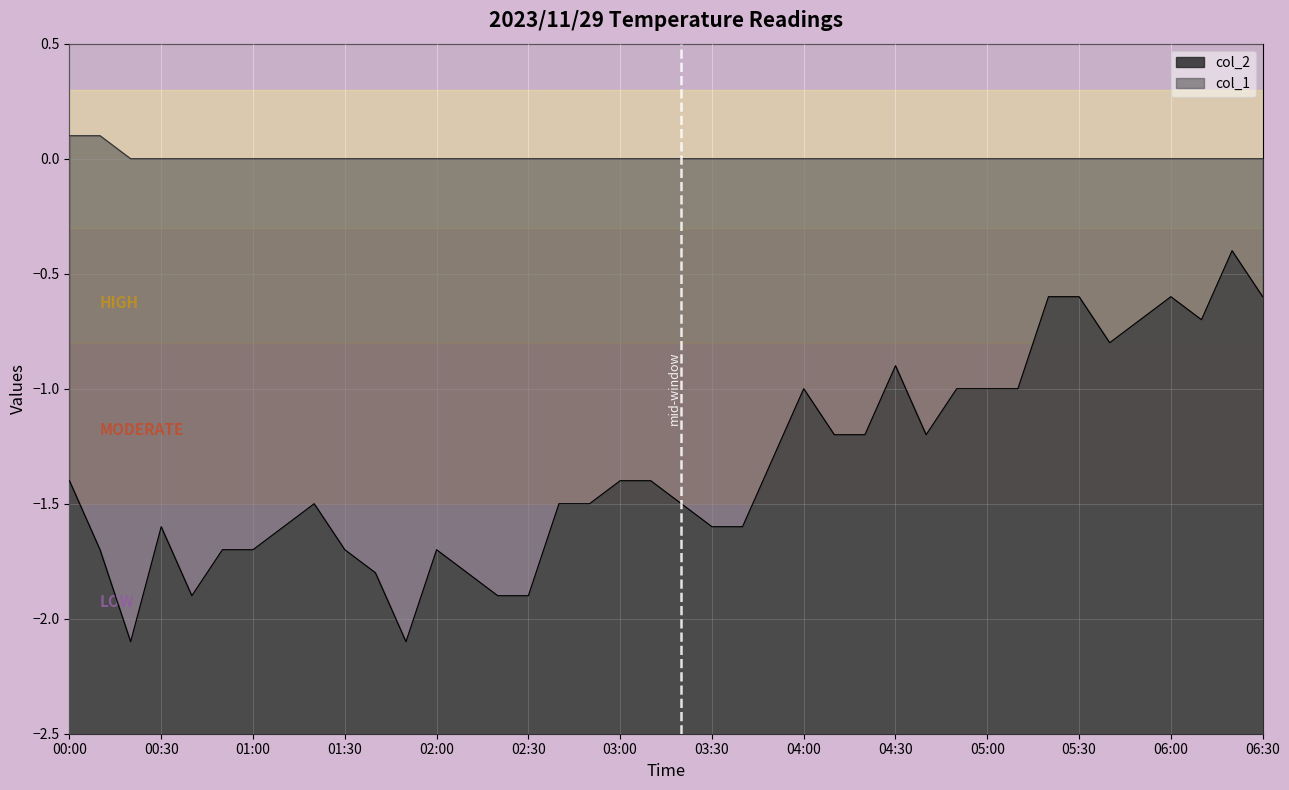

What is the label of the 35th point from the right?

2023/11/29 00:50:00